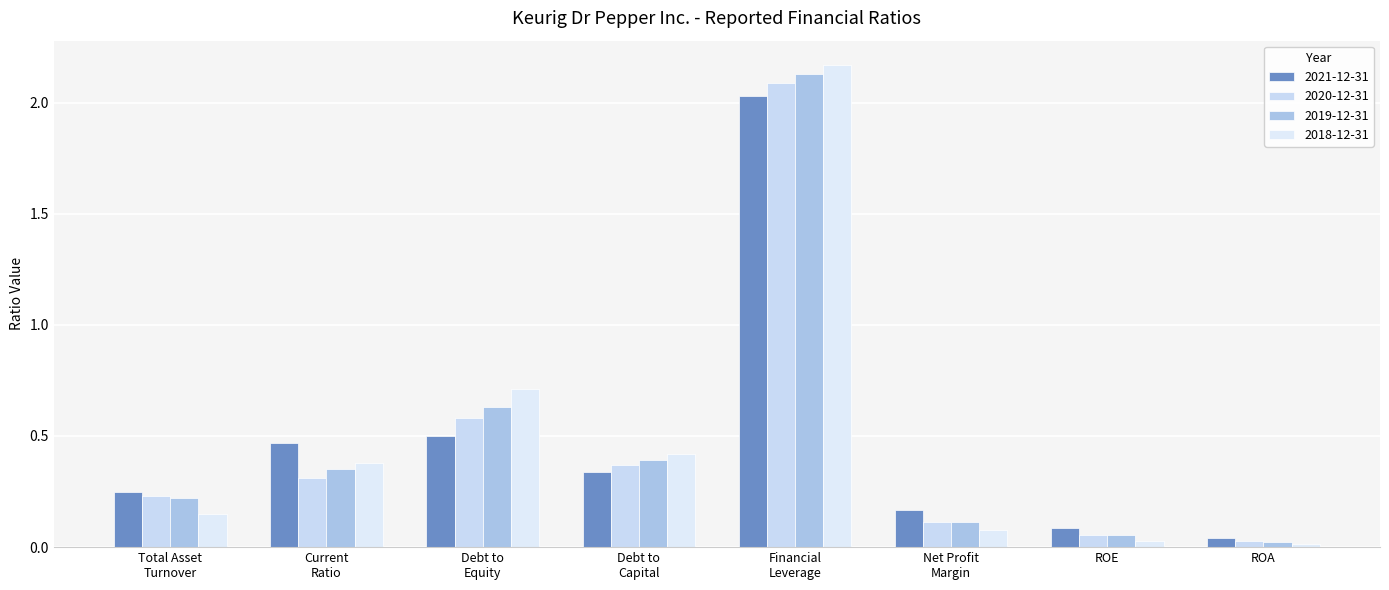

What is the maximum value shown in the chart?

2.2